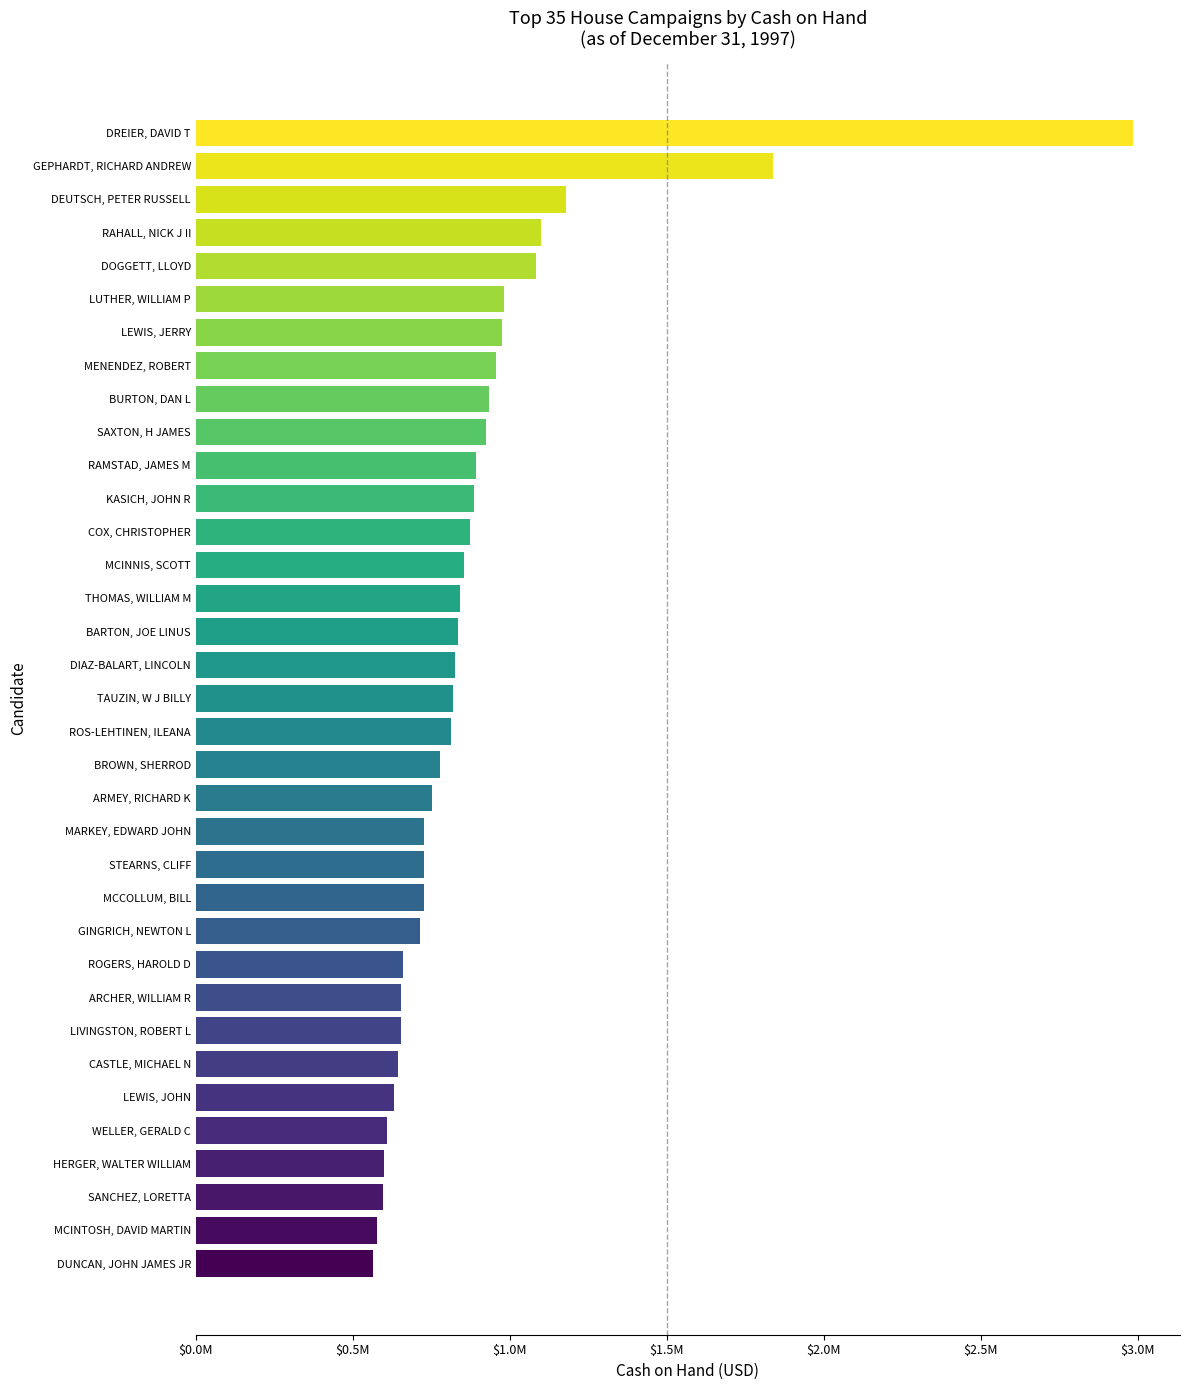

Does the chart contain any negative values?

No